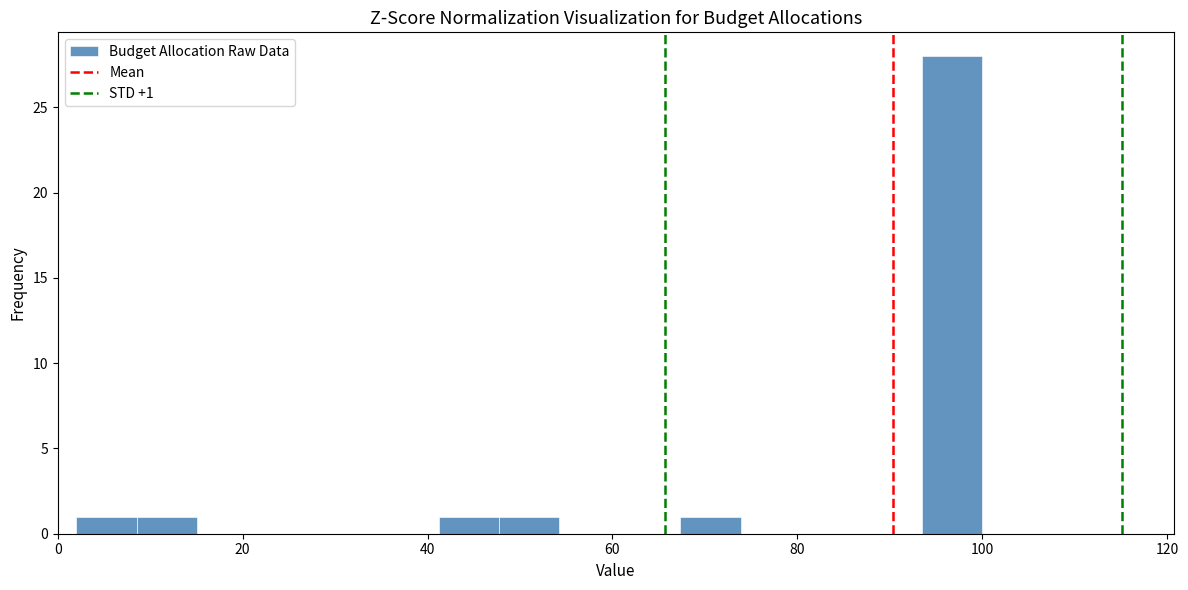

Around what value on the x-axis is the tallest bar? Give the approximate position of its centre, as read against the axis.

96